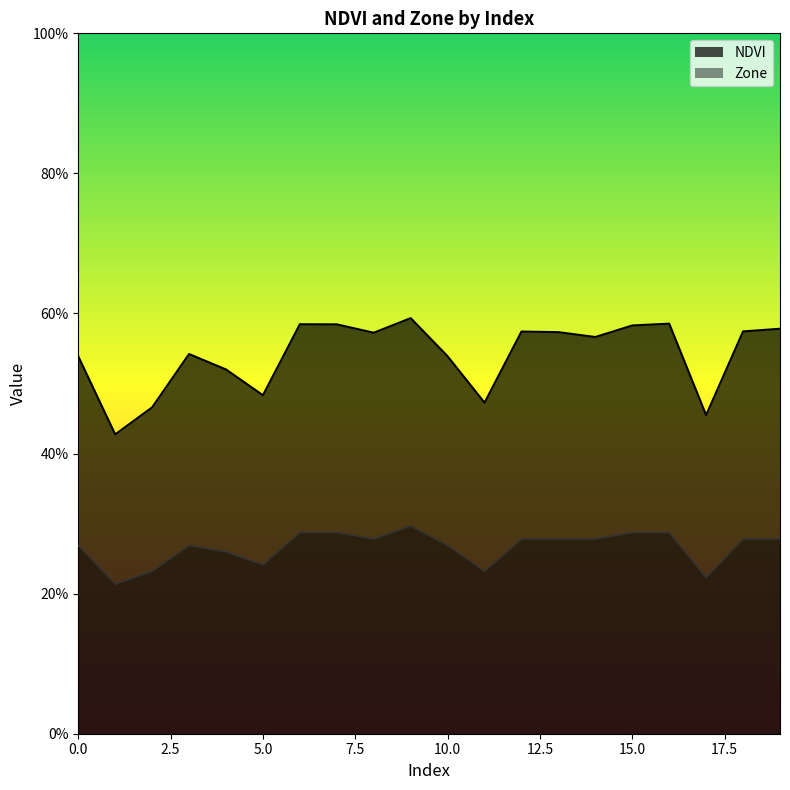

True or false: Zone and NDVI intersect in this chart.

False